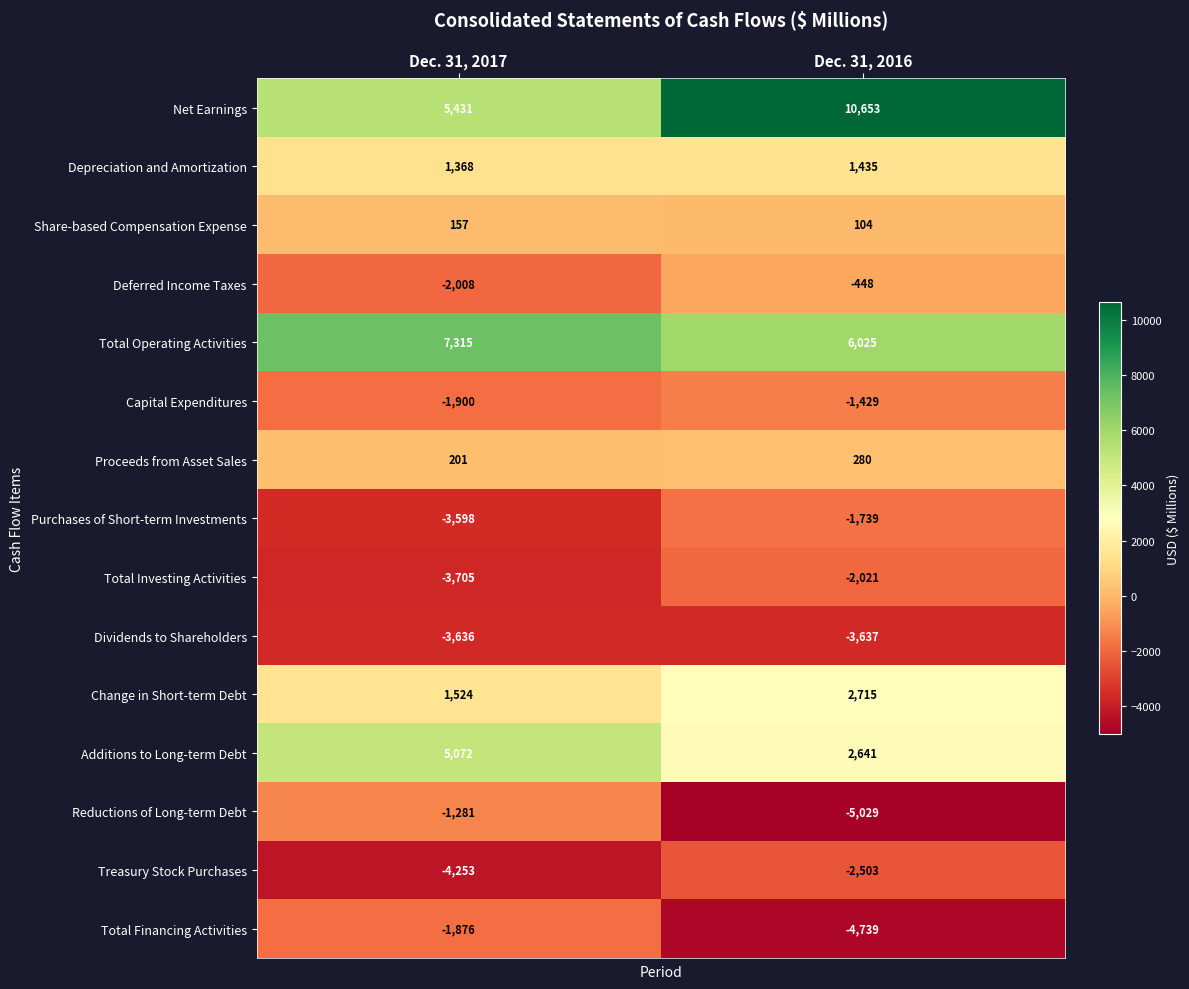

What is the smallest value displayed?

-5029